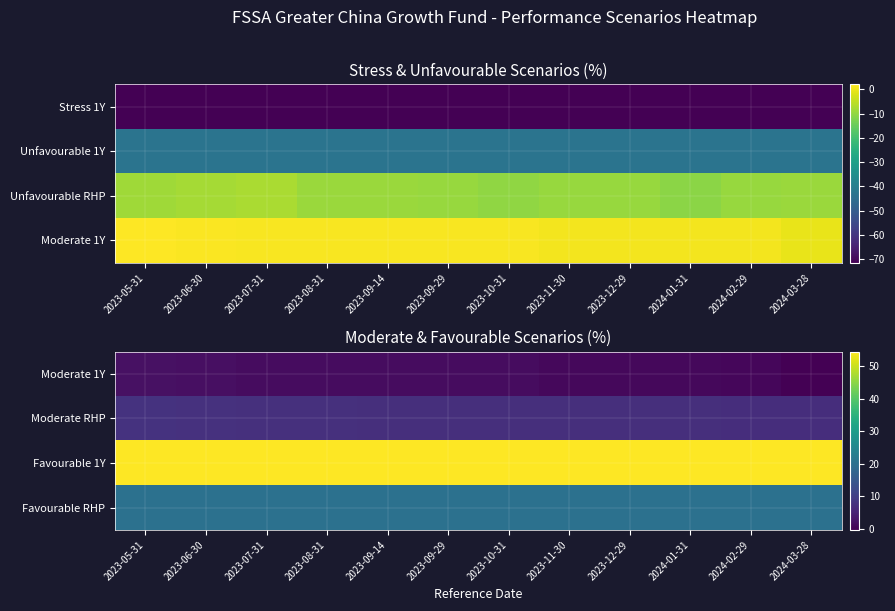

At how many categories does at least one series exceed 16?

12